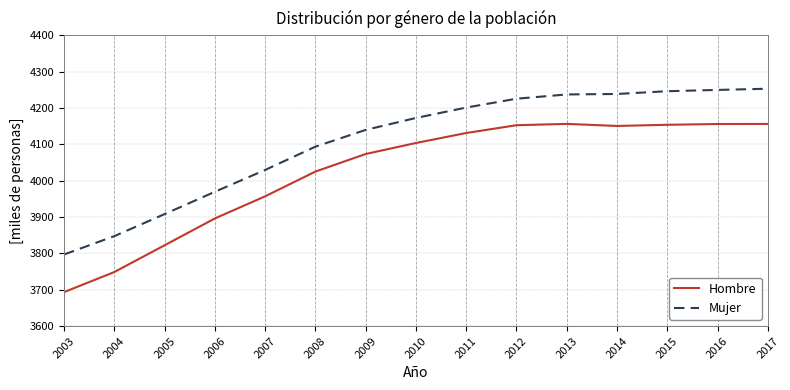

What is the spread (max minus min) of values at 2005?

85.8